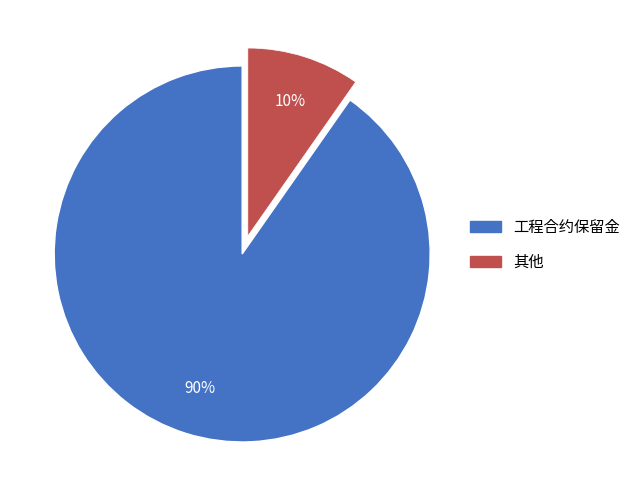

Rank the categories by value from lowest to highest.

其他, 工程合约保留金